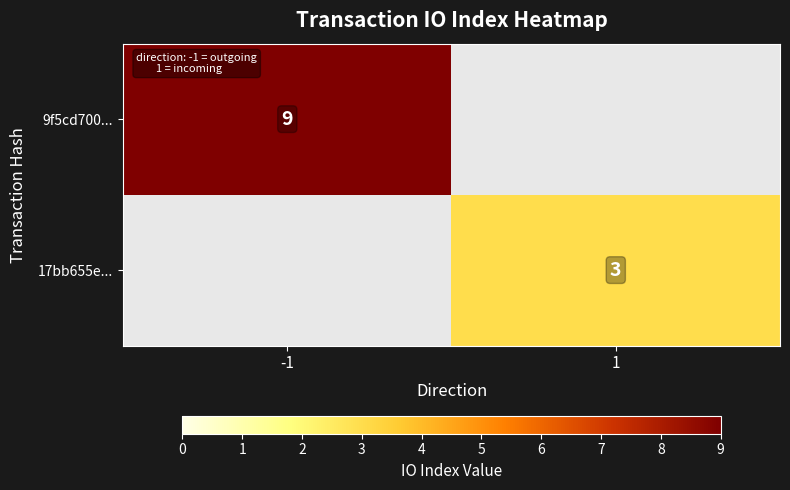

The value of 9f5cd700... at -1 is 9. True or false?

True